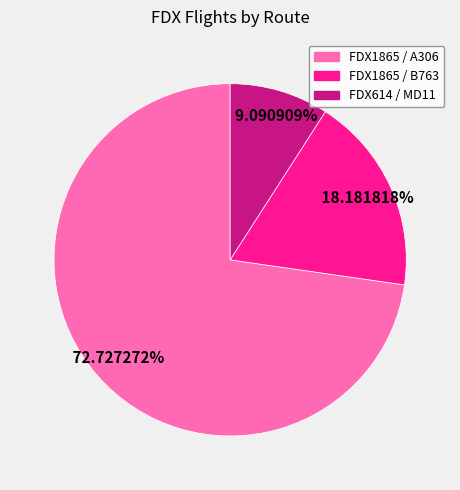

To the nearest percent, what is the combined percentage of FDX1865 / A306 and FDX614 / MD11?

82%